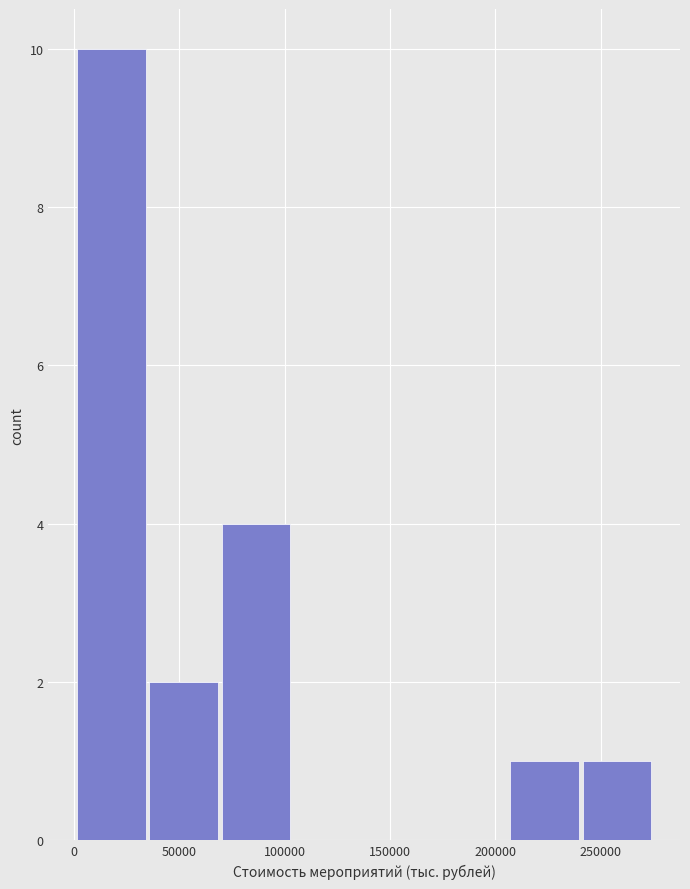

Reading left to right, list every bar in this chart as the range it spans on the x-axis followed by its height. Neither the bar edges nor the heights are printed on the chart, so give them approximately, as read against the axes.

0 to 35000: 10
35000 to 70000: 2
70000 to 105000: 4
105000 to 140000: 0
140000 to 175000: 0
175000 to 205000: 0
205000 to 240000: 1
240000 to 275000: 1